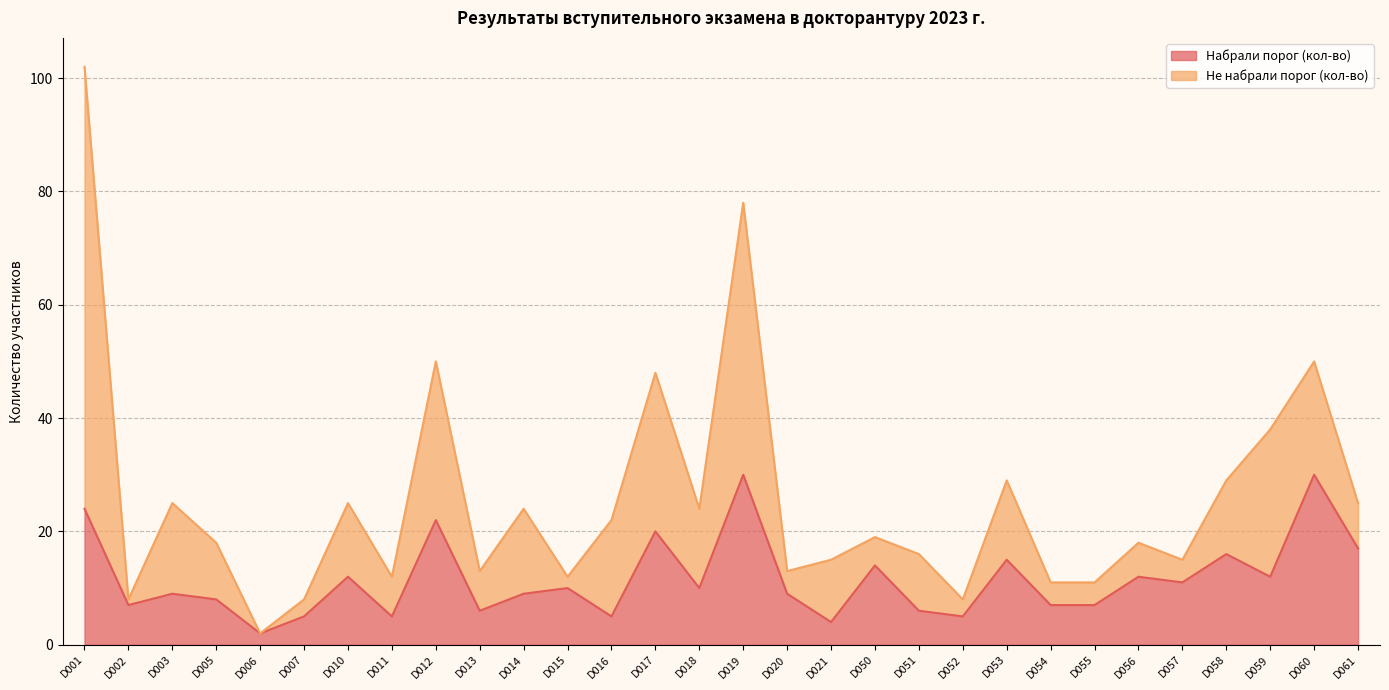

List the labels in order of value, largest first.

D019, D060, D001, D012, D017, D061, D058, D053, D050, D010, D056, D059, D057, D015, D018, D003, D014, D020, D005, D002, D054, D055, D013, D051, D007, D011, D016, D052, D021, D006